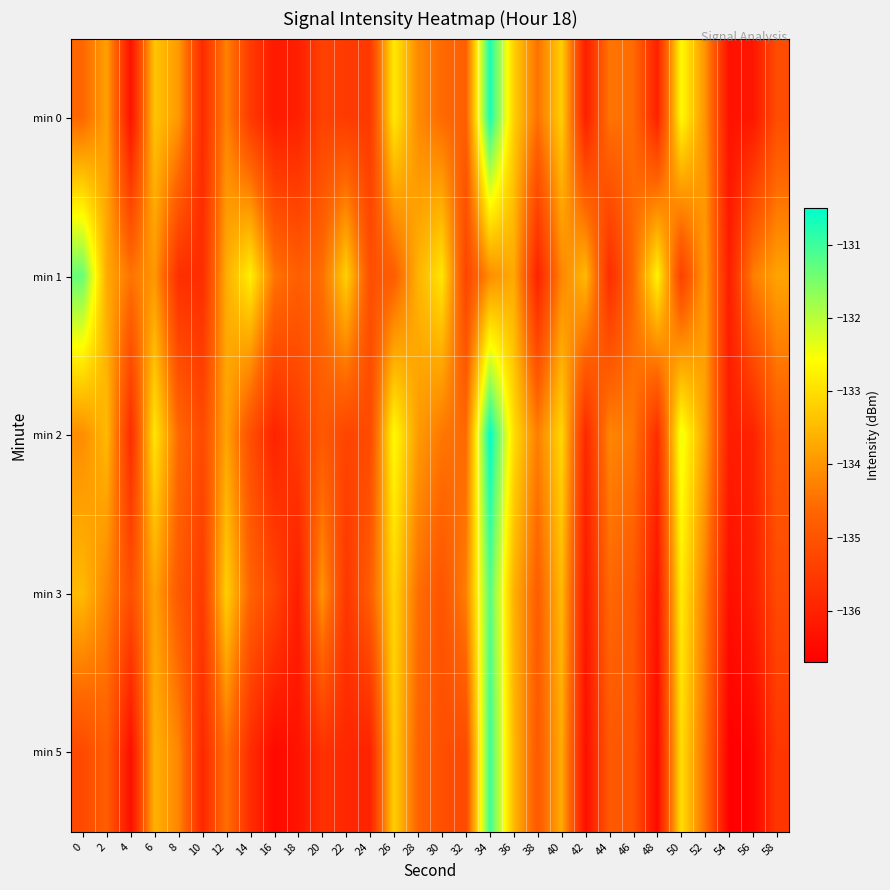

Reading left to right, list all the values displayed in this chart.

min 0: 0=-134.6	2=-133.8	4=-136.3	6=-133.3	8=-133.9	10=-135.8	12=-134.3	14=-135.5	16=-136.2	18=-136.1	20=-135.4	22=-135.5	24=-135.5	26=-132.8	28=-134.1	30=-134.6	32=-134.8	34=-130.7	36=-133.2	38=-134.5	40=-133.2	42=-136.1	44=-134.4	46=-134.6	48=-136.0	50=-132.6	52=-134.0	54=-136.3	56=-136.2	58=-135.1
min 1: 0=-131.3	2=-133.7	4=-134.4	6=-134.0	8=-135.8	10=-135.8	12=-133.7	14=-132.8	16=-134.4	18=-134.8	20=-134.5	22=-133.2	24=-135.1	26=-134.8	28=-133.6	30=-132.9	32=-135.3	34=-134.1	36=-133.7	38=-136.0	40=-134.2	42=-133.5	44=-135.8	46=-134.6	48=-132.7	50=-135.4	52=-133.9	54=-136.1	56=-134.3	58=-133.8
min 2: 0=-134.1	2=-133.5	4=-135.8	6=-132.9	8=-134.6	10=-135.2	12=-133.8	14=-135.1	16=-136.0	18=-135.5	20=-134.9	22=-135.3	24=-135.2	26=-132.6	28=-133.9	30=-134.4	32=-134.6	34=-130.5	36=-133.0	38=-134.3	40=-133.1	42=-135.9	44=-134.2	46=-134.4	48=-135.8	50=-132.4	52=-133.8	54=-136.1	56=-136.0	58=-134.9
min 3: 0=-133.5	2=-134.2	4=-135.1	6=-133.8	8=-134.9	10=-135.5	12=-133.2	14=-134.7	16=-135.3	18=-136.1	20=-134.0	22=-135.6	24=-134.8	26=-133.1	28=-134.5	30=-135.0	32=-134.3	34=-131.2	36=-133.6	38=-134.8	40=-133.5	42=-136.2	44=-134.6	46=-134.9	48=-136.3	50=-132.8	52=-134.3	54=-136.4	56=-136.1	58=-135.2
min 5: 0=-135.2	2=-134.8	4=-136.4	6=-133.6	8=-134.2	10=-135.9	12=-134.5	14=-135.8	16=-136.5	18=-136.3	20=-135.7	22=-135.9	24=-136.0	26=-133.2	28=-134.7	30=-135.1	32=-135.2	34=-131.0	36=-133.5	38=-134.9	40=-133.7	42=-136.4	44=-134.9	46=-135.0	48=-136.5	50=-133.0	52=-134.5	54=-136.7	56=-136.6	58=-135.6